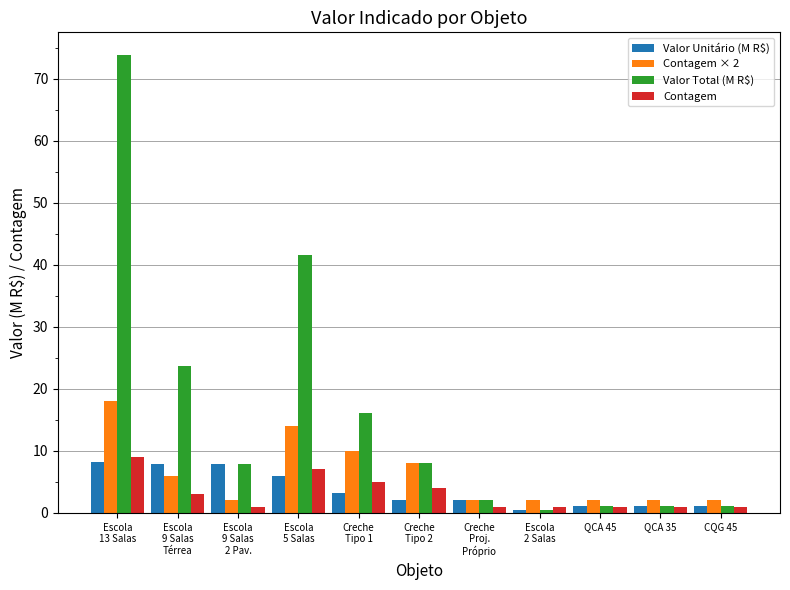

How many bars are there in each group?

4